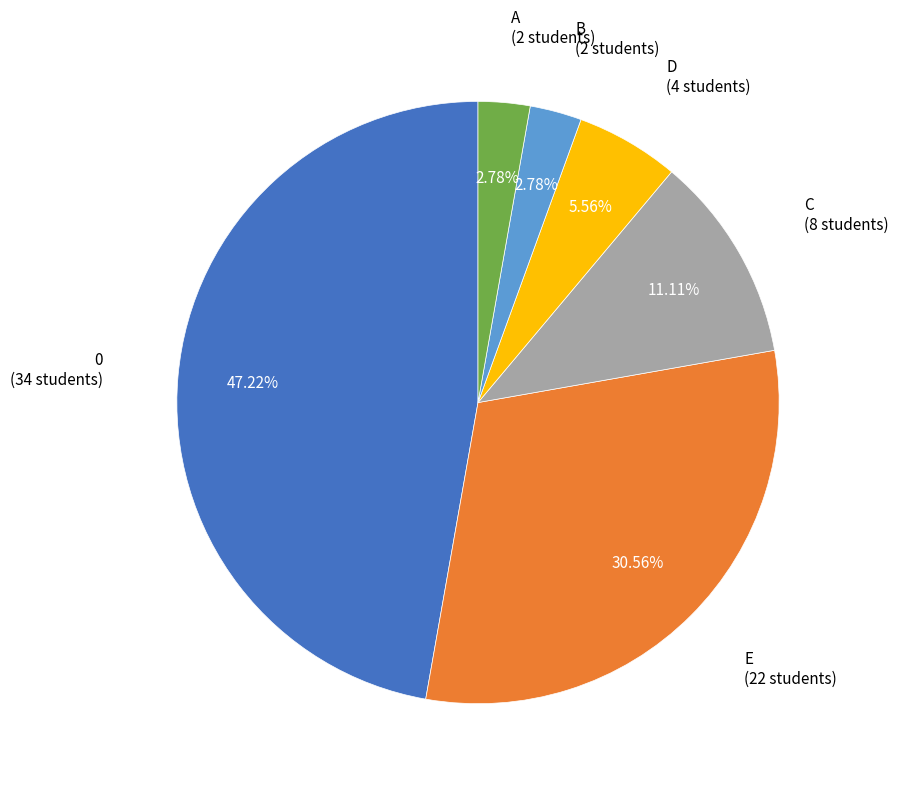

Count the number of slices in the pie.

6